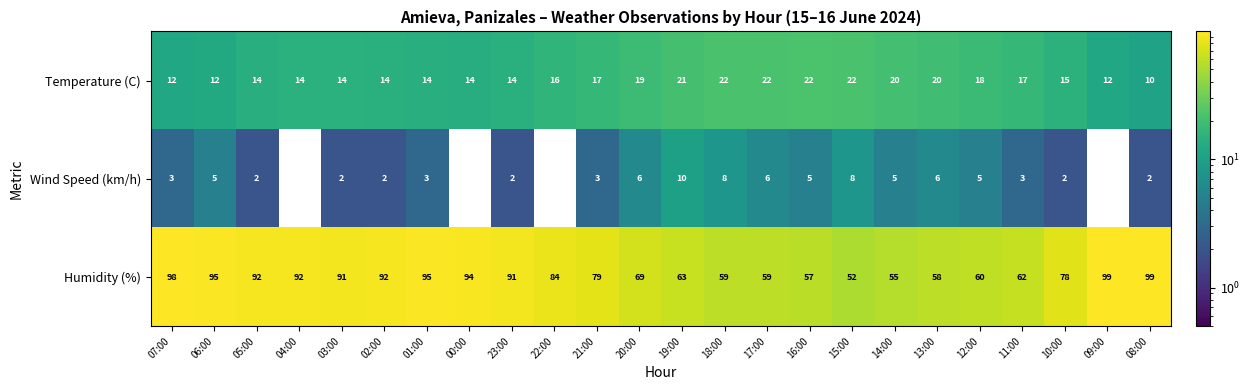

How many series are shown in this chart?

3